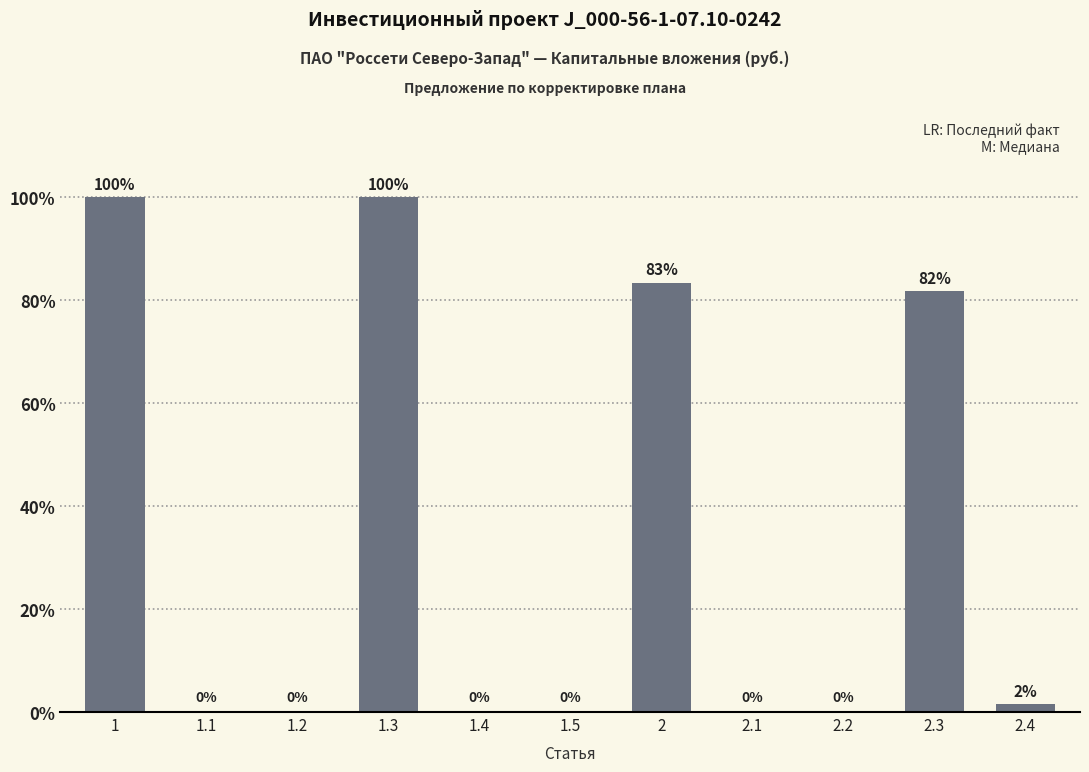

Rank the categories by value from lowest to highest.

1.1, 1.2, 1.4, 1.5, 2.1, 2.2, 2.4, 2.3, 2, 1, 1.3